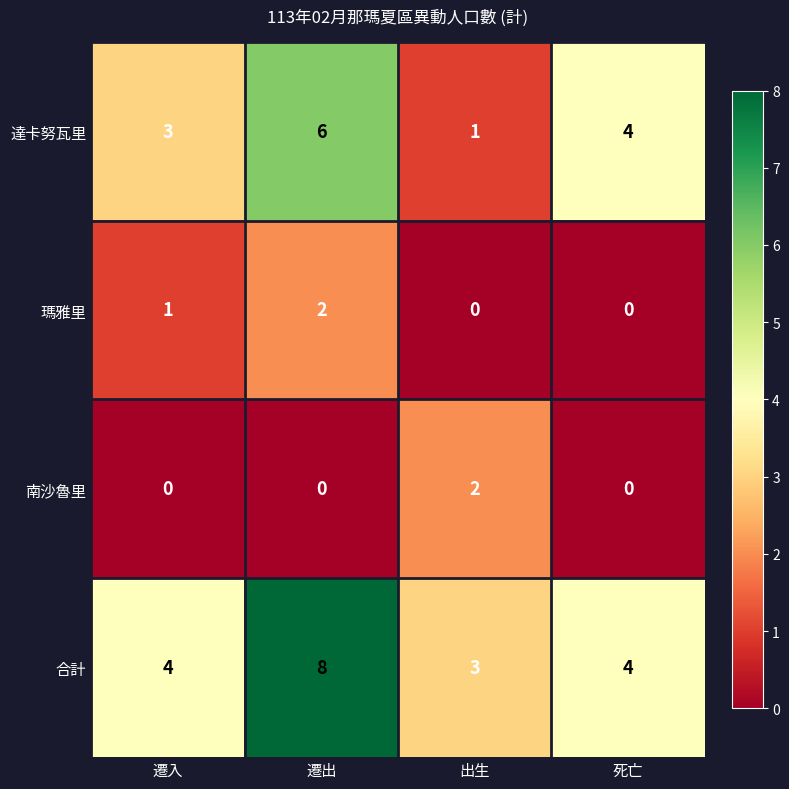

Reading left to right, transcribe all the data shown in this chart.

達卡努瓦里: 遷入=3	遷出=6	出生=1	死亡=4
瑪雅里: 遷入=1	遷出=2	出生=0	死亡=0
南沙魯里: 遷入=0	遷出=0	出生=2	死亡=0
合計: 遷入=4	遷出=8	出生=3	死亡=4